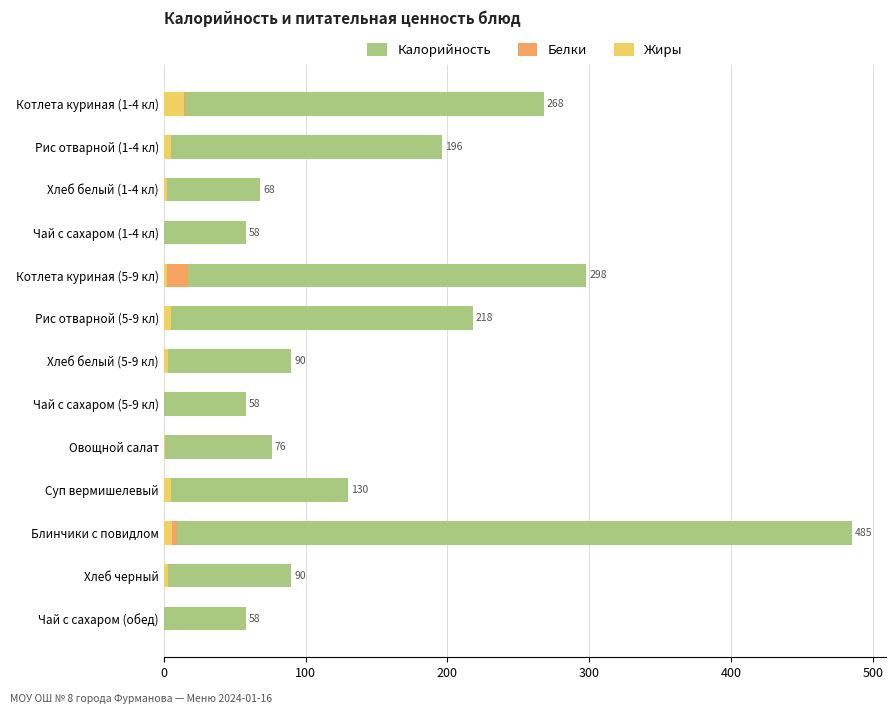

What are all the series names shown in the legend?

Калорийность, Белки, Жиры